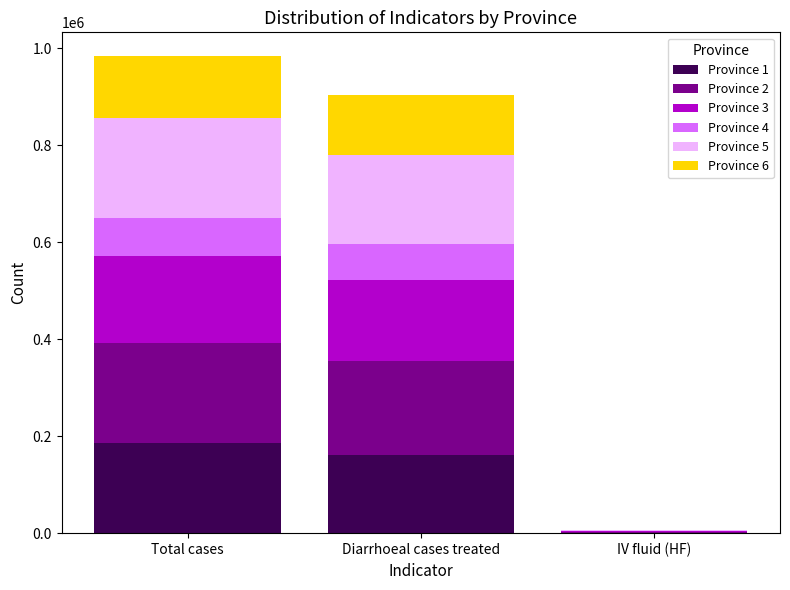

Which category has the highest value in the Province 1 series?

Total cases